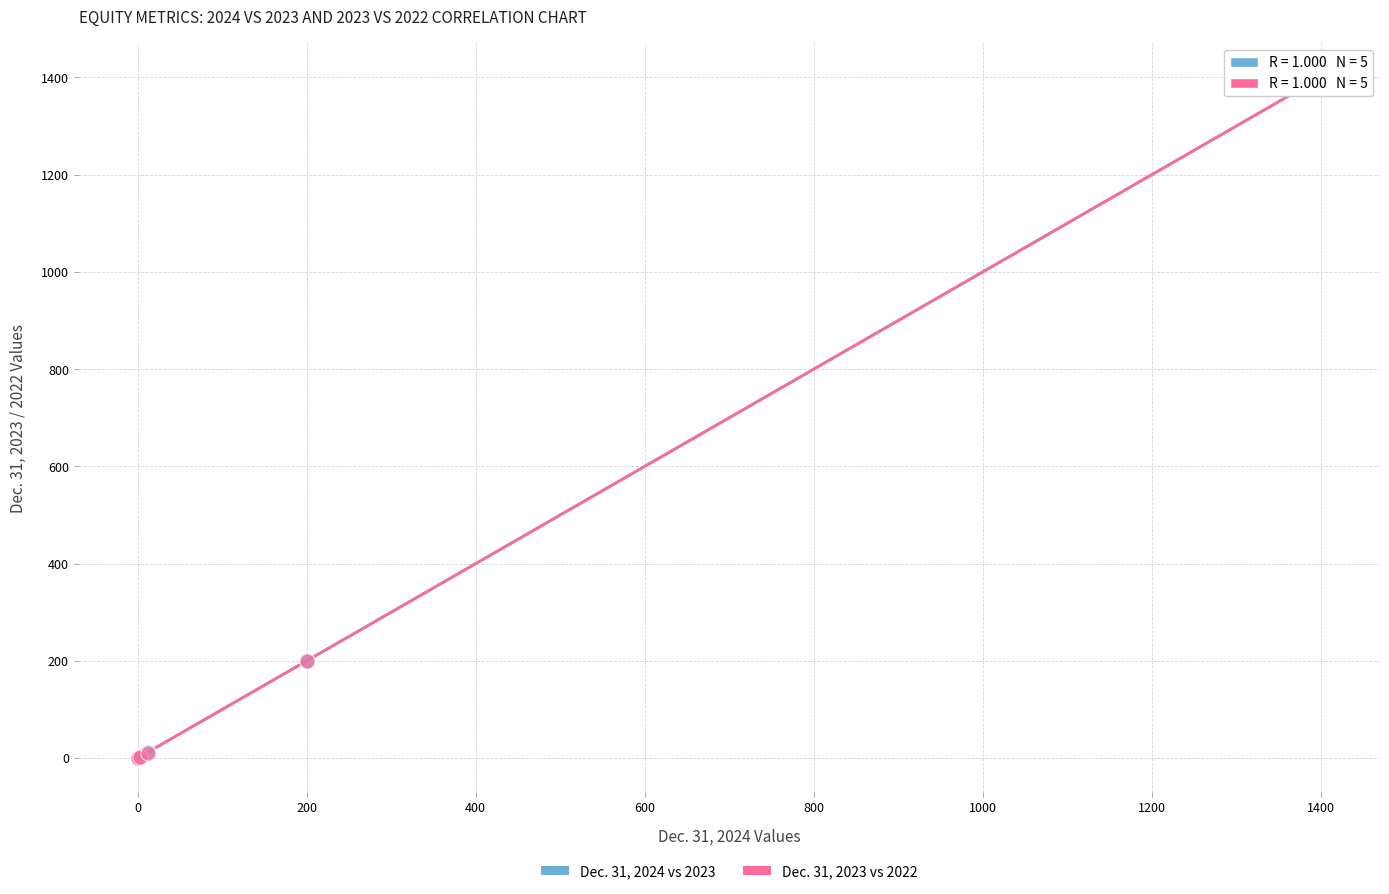

Which series has the widest spread of Y values?

Dec. 31, 2023 vs 2022